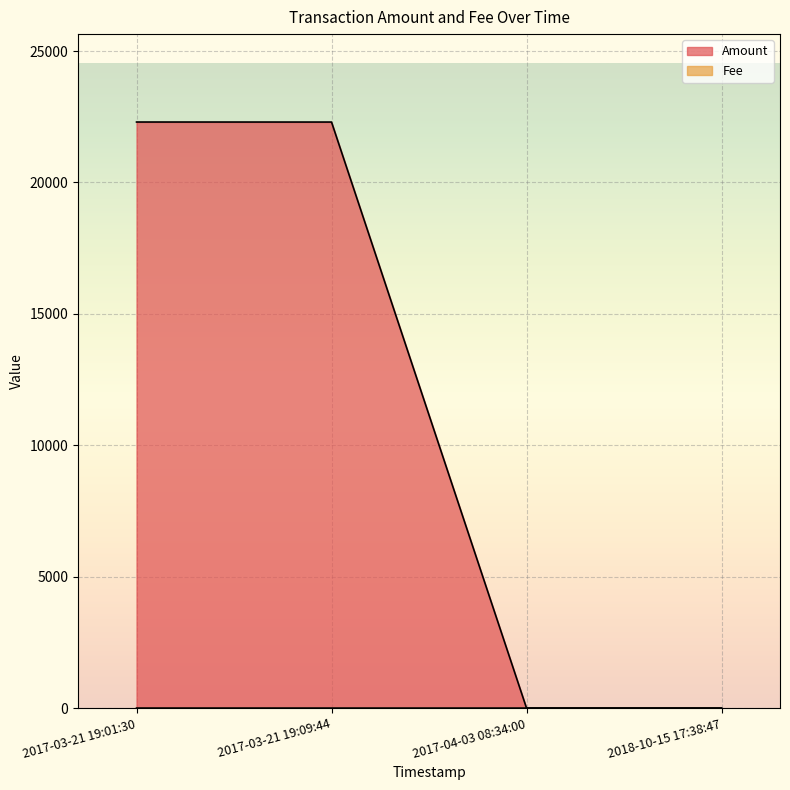

At which category is the sum across all series the highest?

2017-03-21 19:01:30